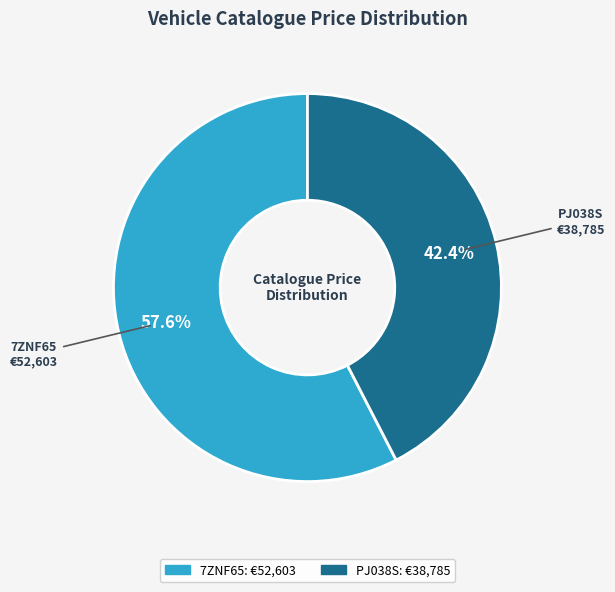

To the nearest percent, what is the difference between the largest and smallest slice percentages?

15%